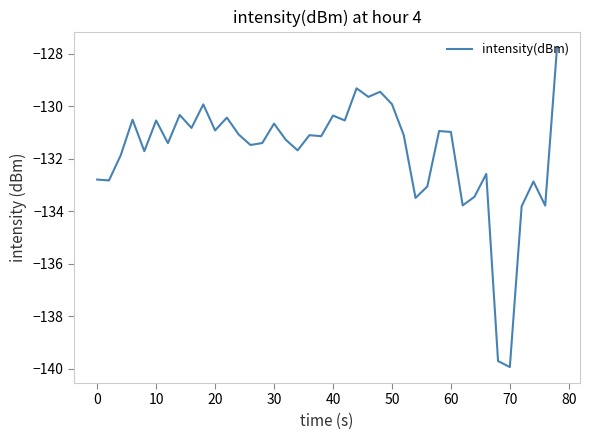

What is the minimum value shown in the chart?

-139.9